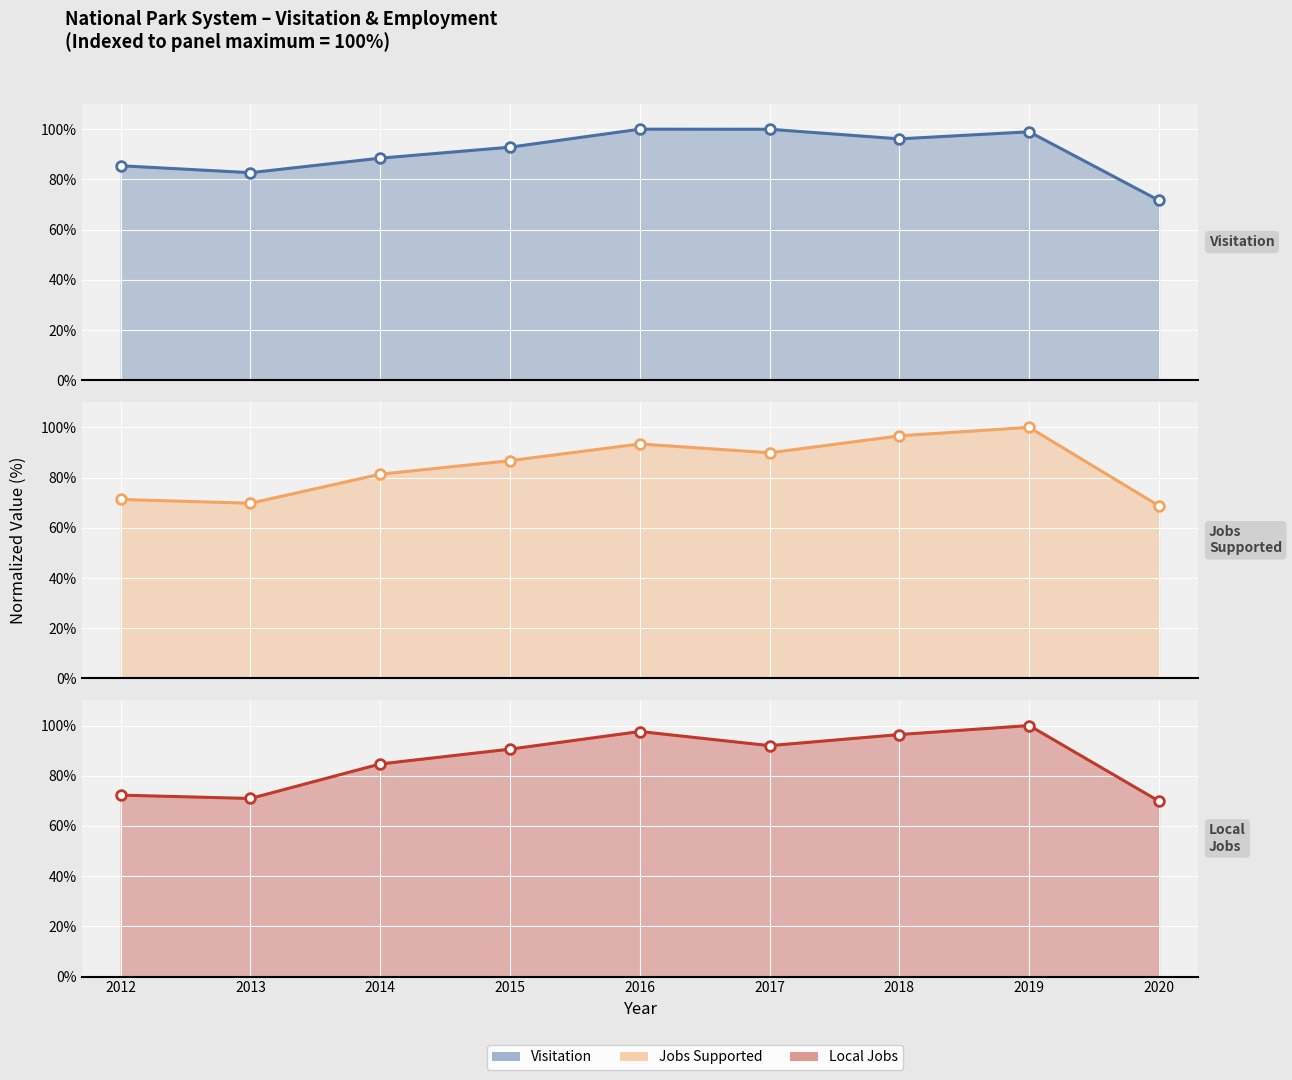

In Visitation, how many points are lower than both neighbors (excluding endpoints)?

2